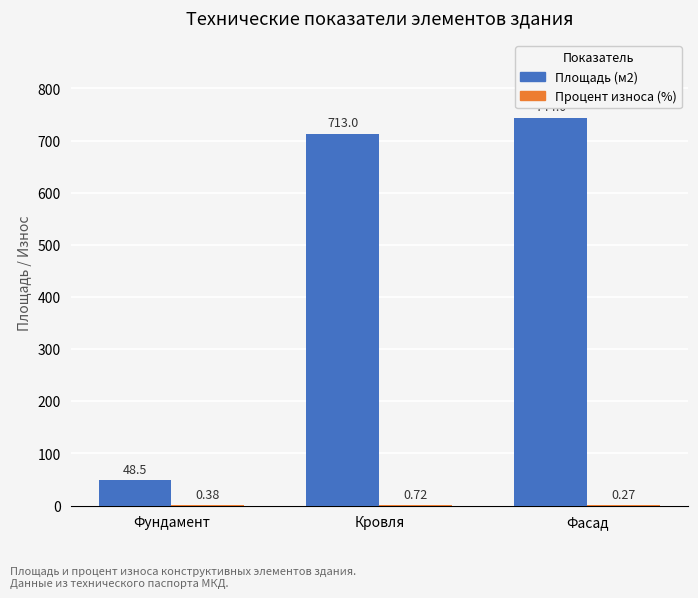

Where is Площадь (м2) nearest to the value 396?

Кровля